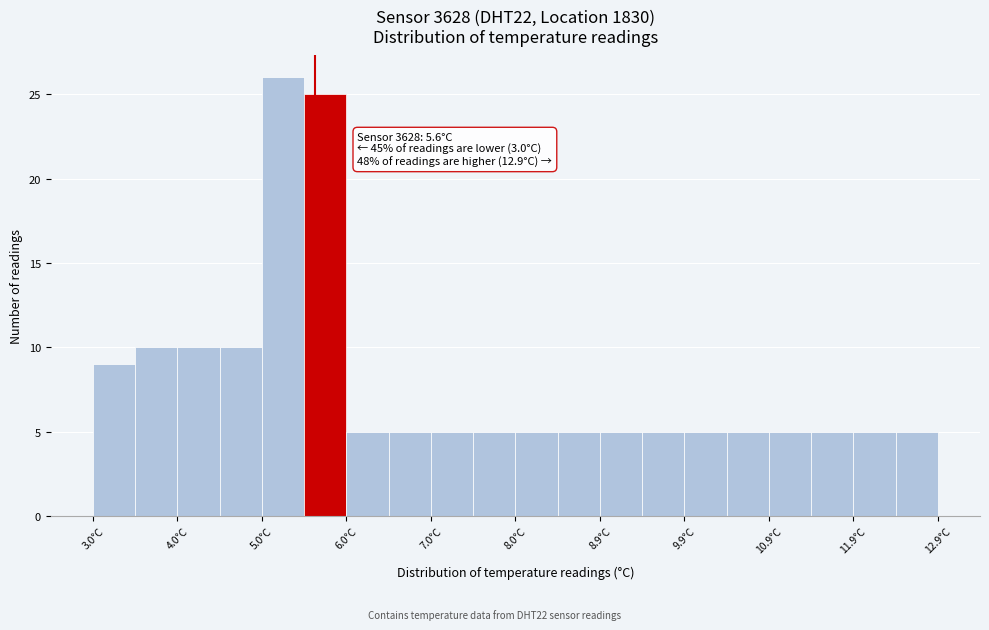

Which range on the x-axis has the tallest bar?

5.0 to 5.5